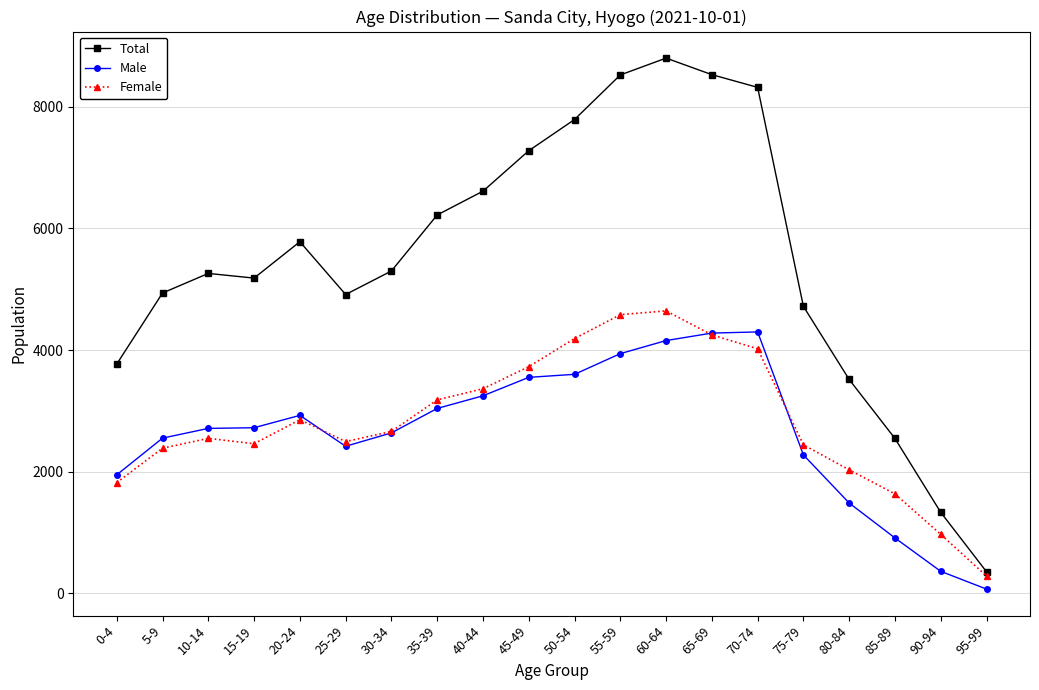

Is the value of Male at 50-54 greater than the value of Female at 35-39?

Yes